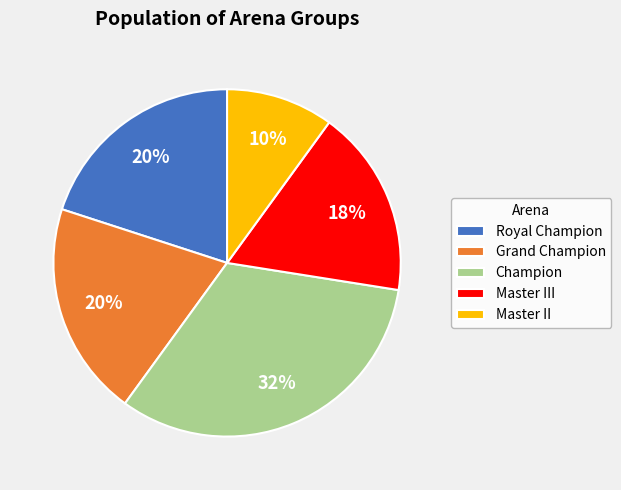

Approximately how many times larger is the value at Royal Champion compared to Champion?

0.6